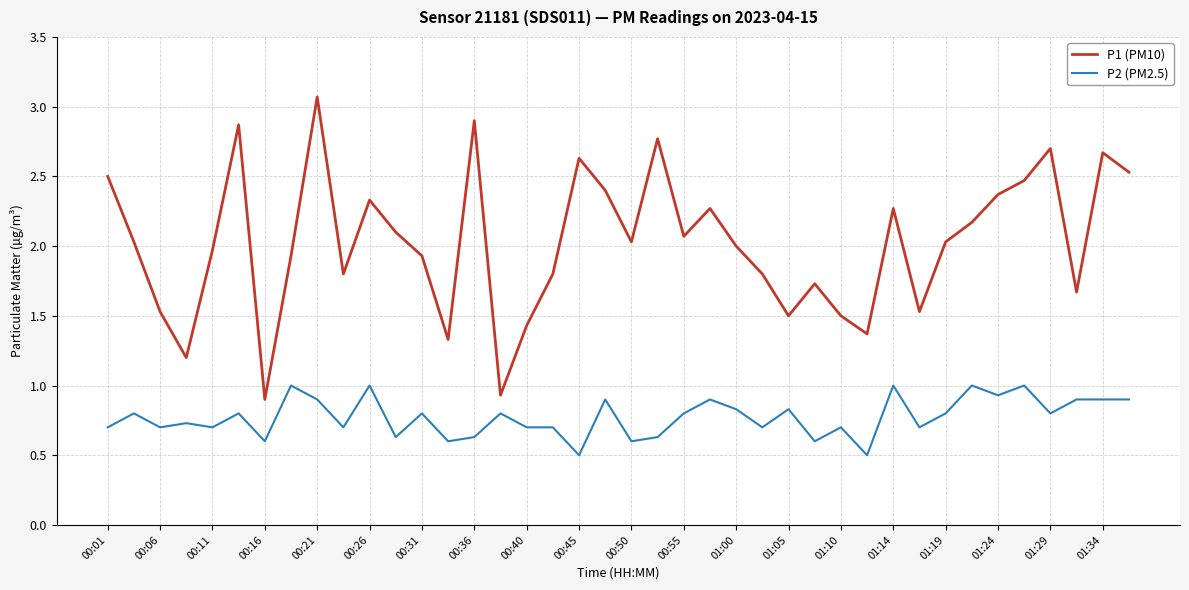

Which series has the largest total across all categories?

P1 (PM10)